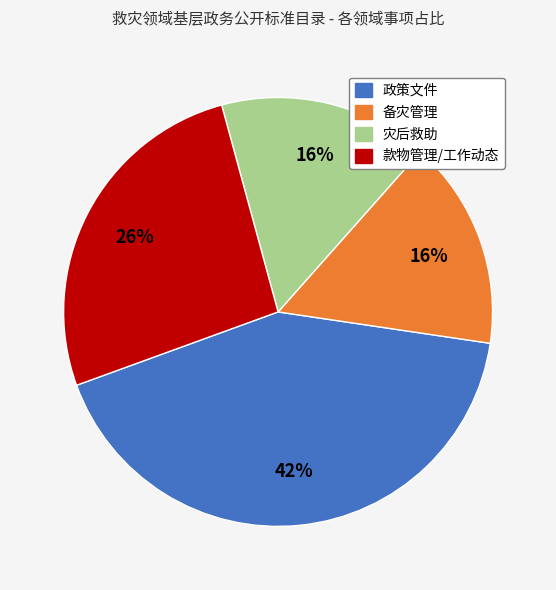

How many slices are in this pie chart?

4